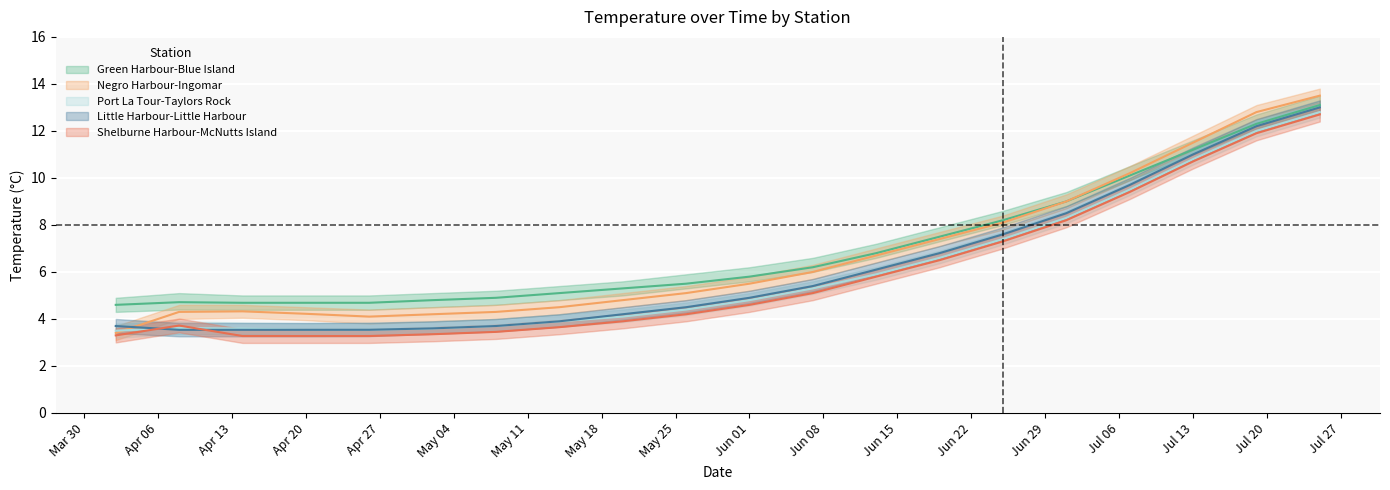

Is this an area chart (filled region under the line)?

No